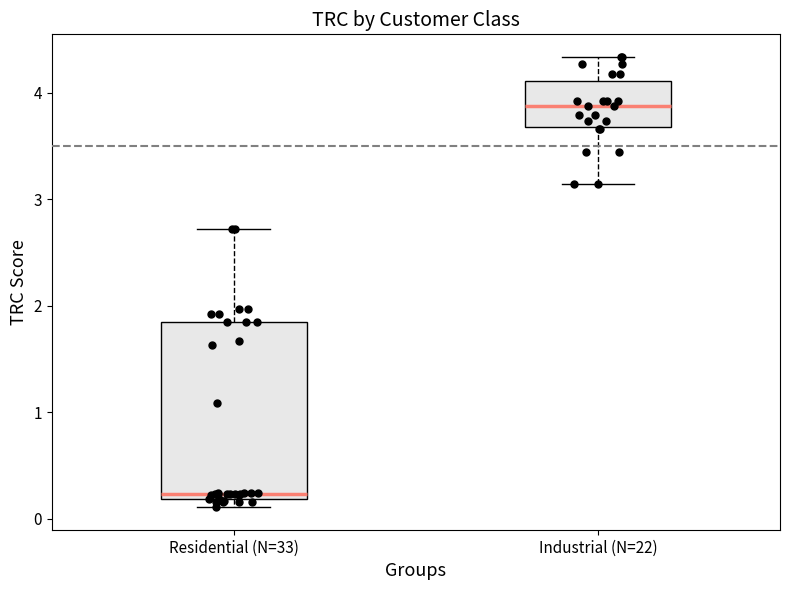

Where is the upper edge of the box for Residential (N=33) on the y-axis? The values are not printed on the chart, so give them approximately, as read against the axis.

1.8